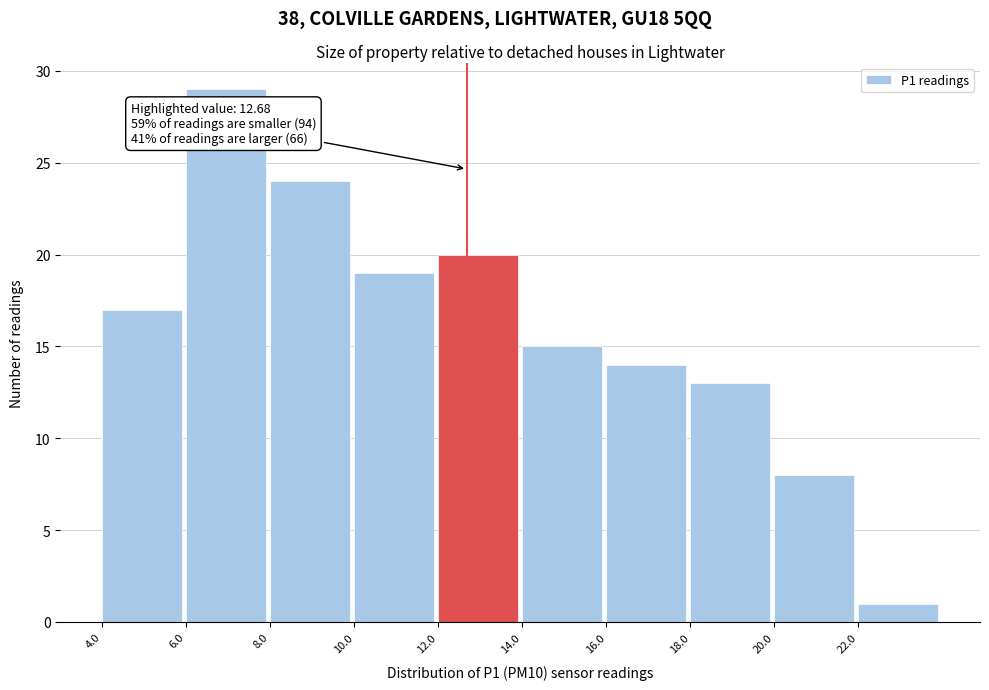

Over which range of the x-axis is the bar tallest?

6 to 8